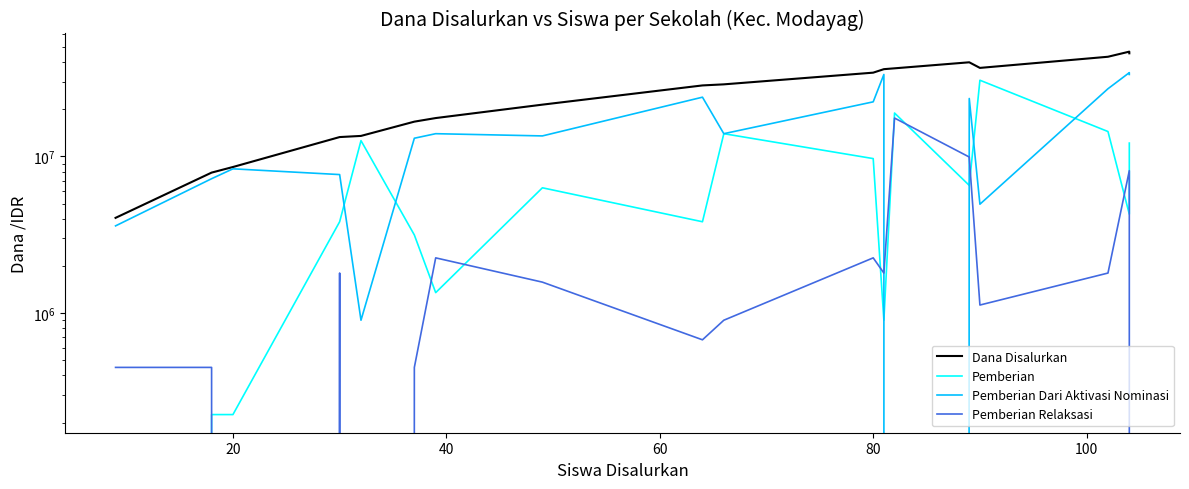

How many values in the Pemberian series exceed 6300000?

8